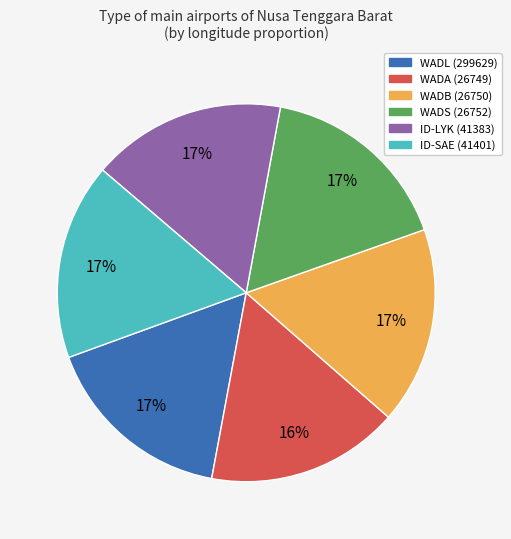

Do WADS (26752) and WADL (299629) together represent more than half of the pie?

No